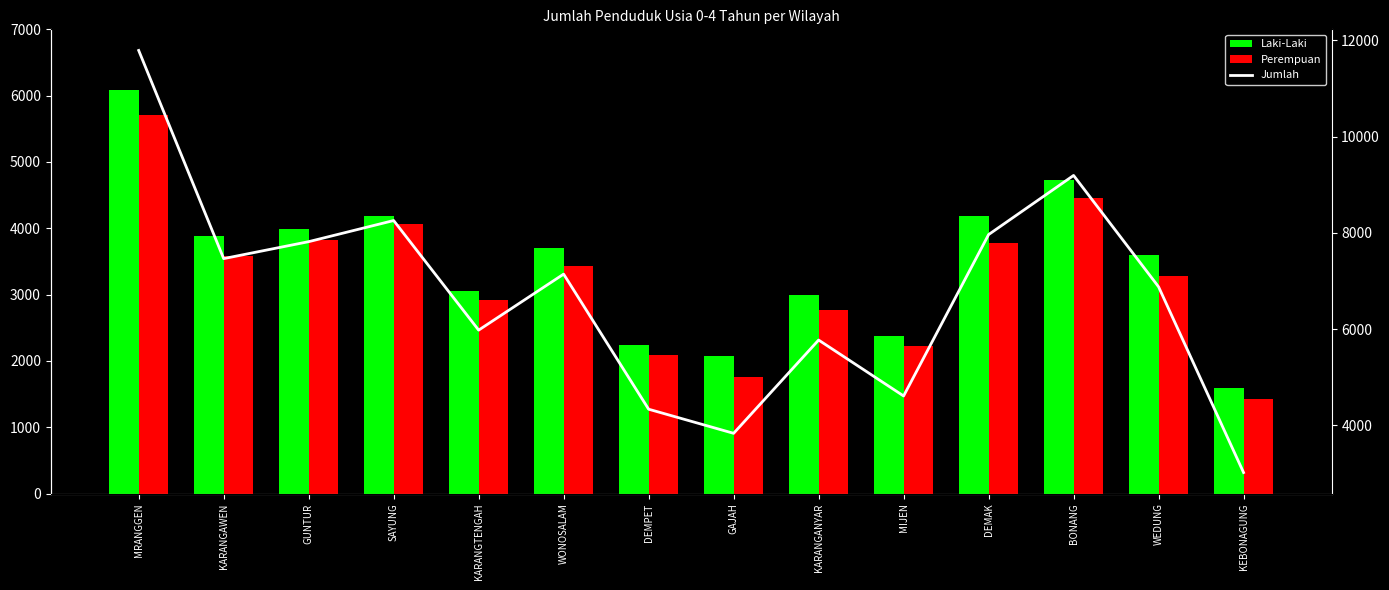

What is the label of the 6th bar from the left?

WONOSALAM